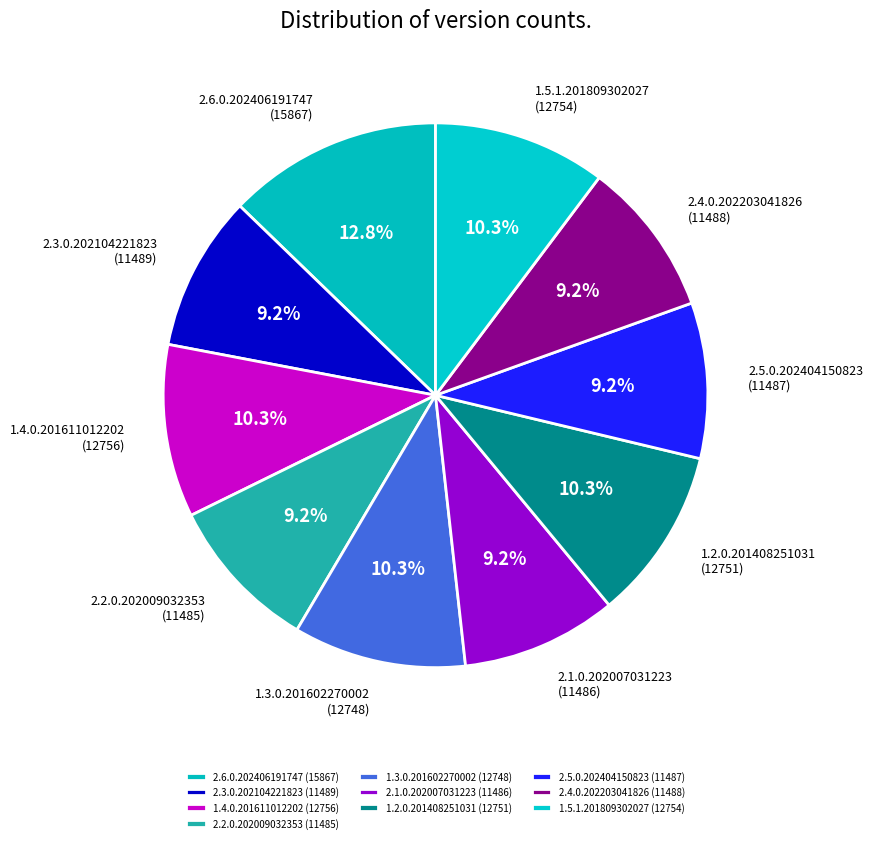

Combined, do 1.4.0.201611012202 (12756) and 1.2.0.201408251031 (12751) account for over 50%?

No